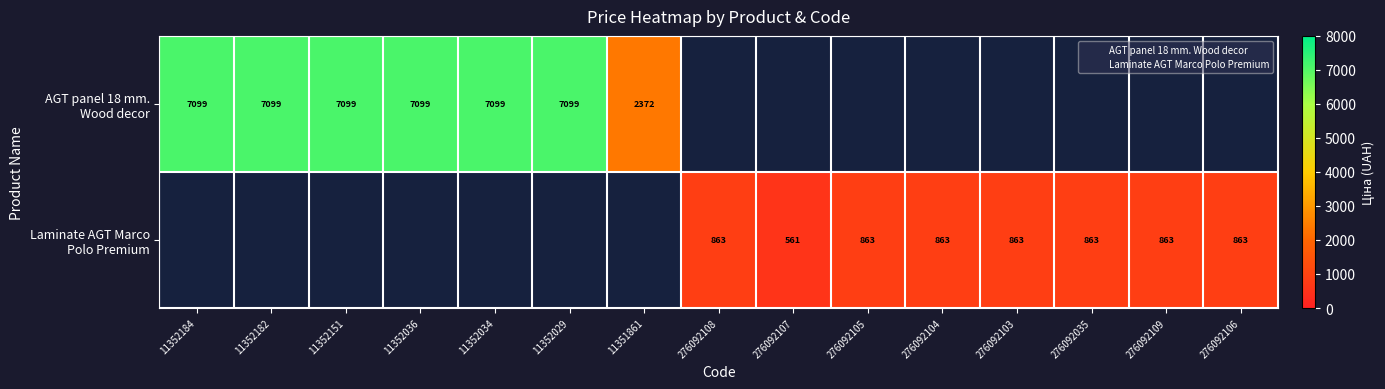

What is the sum of the AGT panel 18 mm. Wood decor values at 11352036 and 11352029?

14197.6